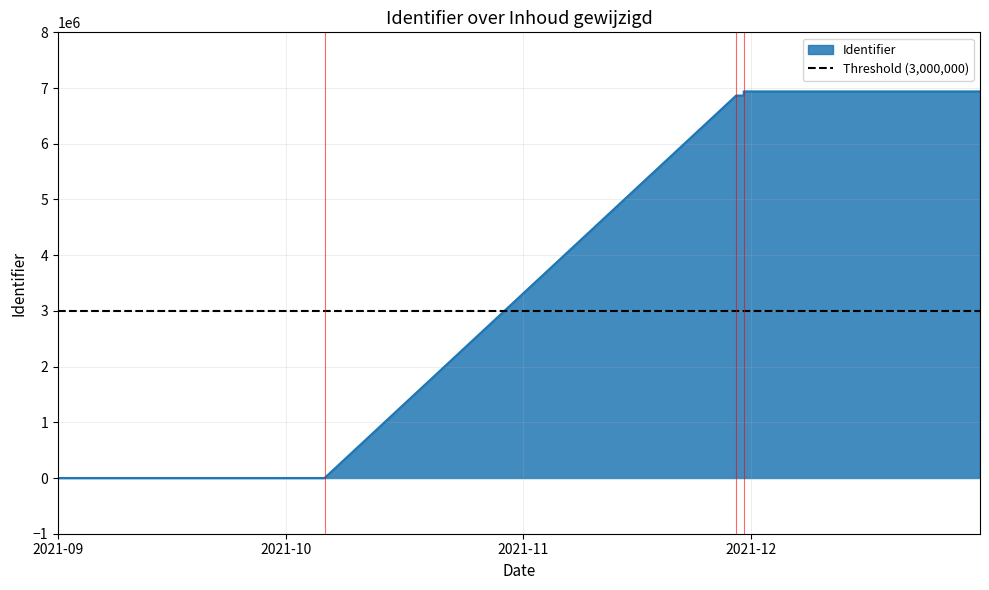

What is the average value?

5167426